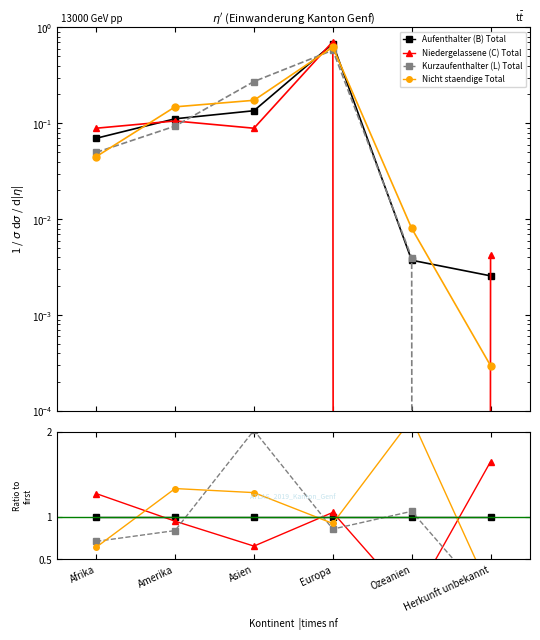

How many lines are shown in the chart?

4